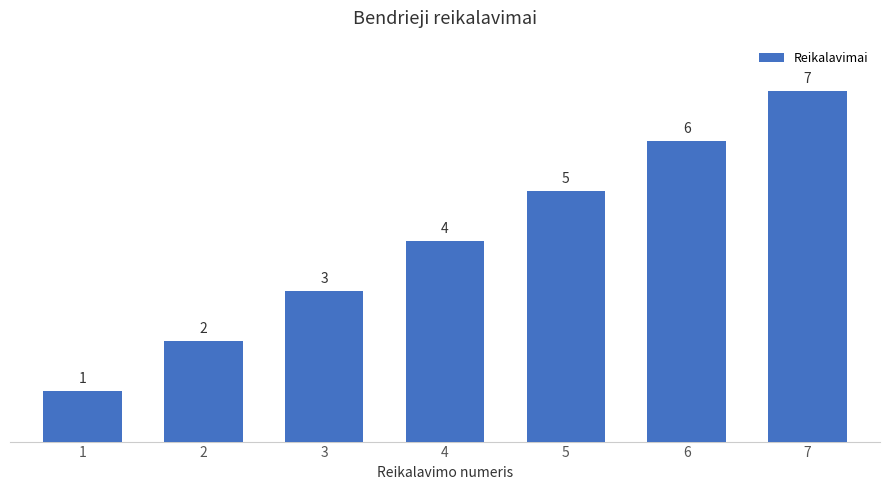

What is the value of the 7th bar from the left?

7